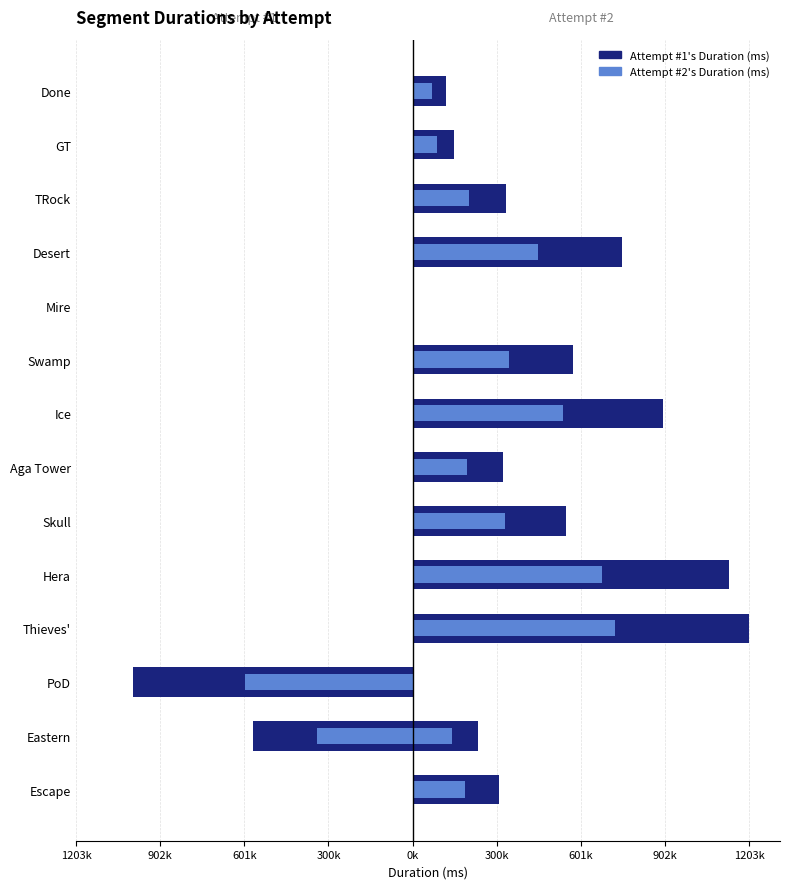

What is the spread (max minus min) of values at 902k?

806337